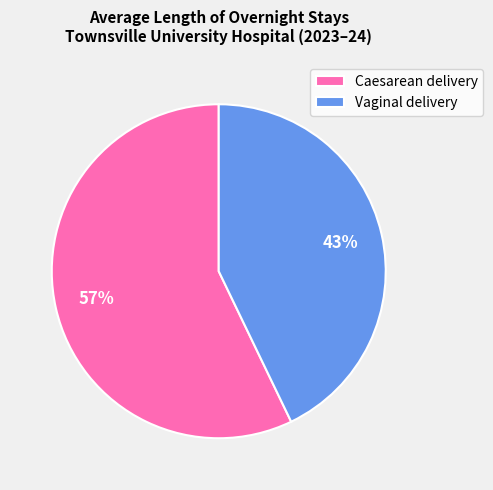

Between Vaginal delivery and Caesarean delivery, which is larger?

Caesarean delivery